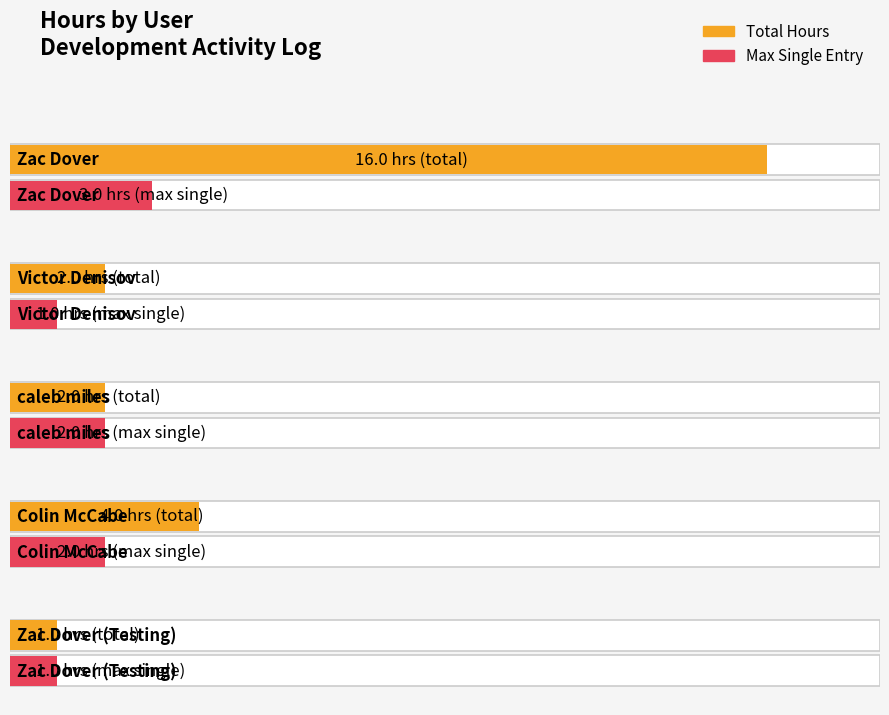

What is the minimum value shown in the chart?

1